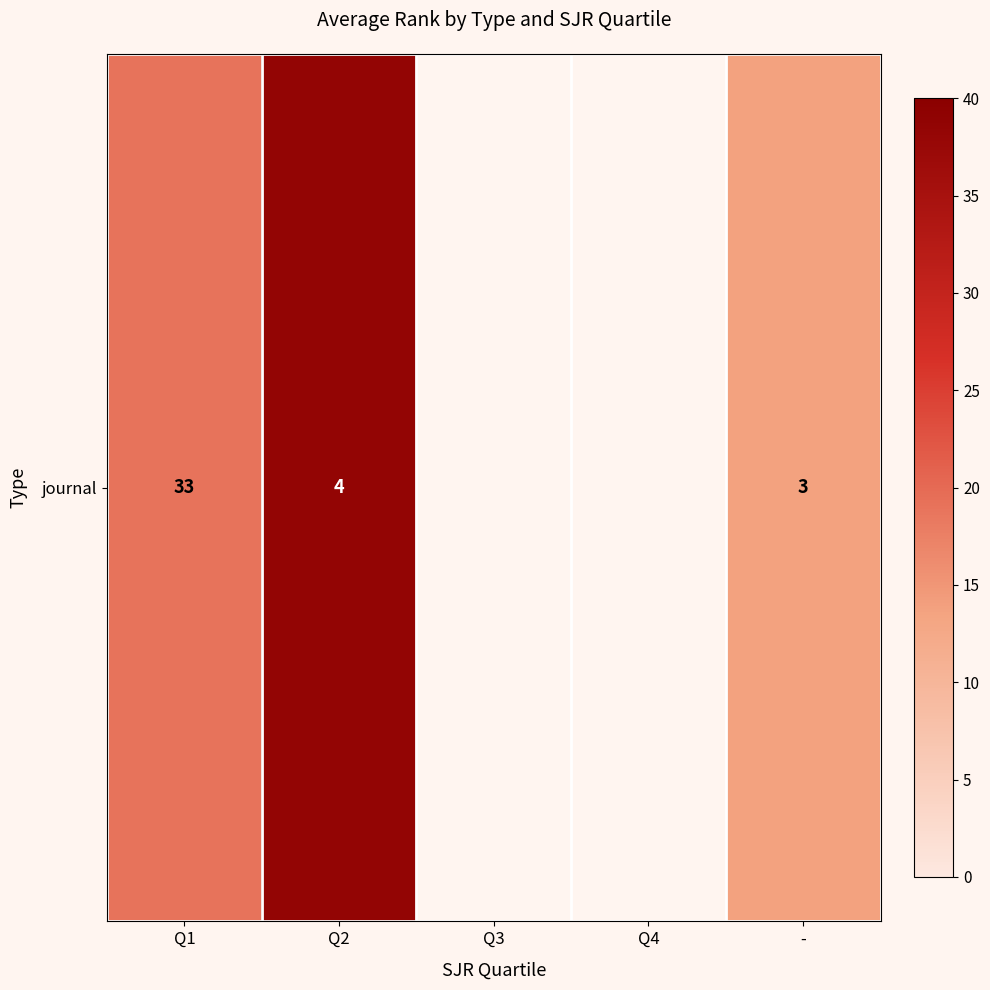

How many categories are shown in the chart?

5